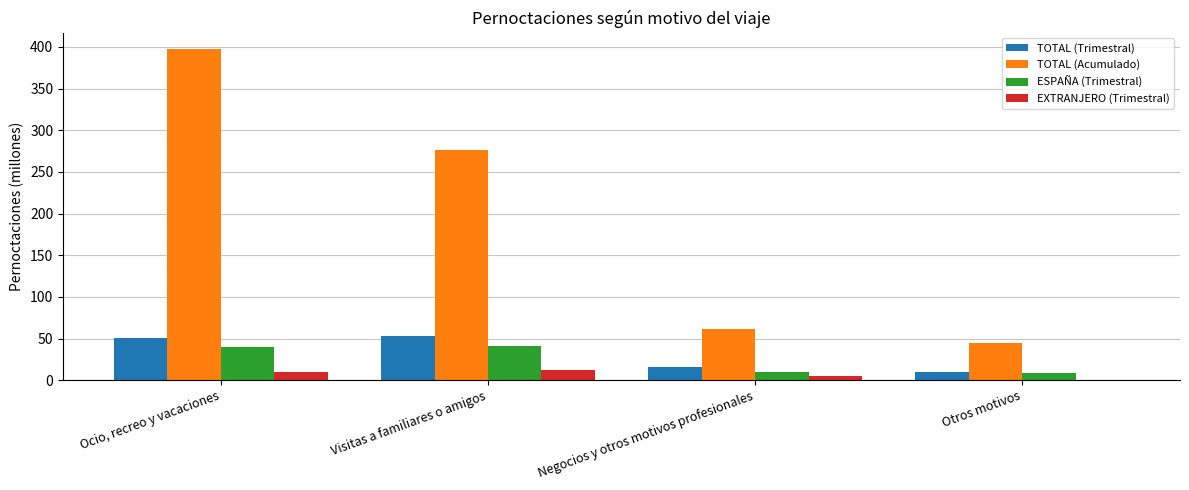

Between Ocio, recreo y vacaciones and Otros motivos, which series saw the biggest shift?

TOTAL (Acumulado)